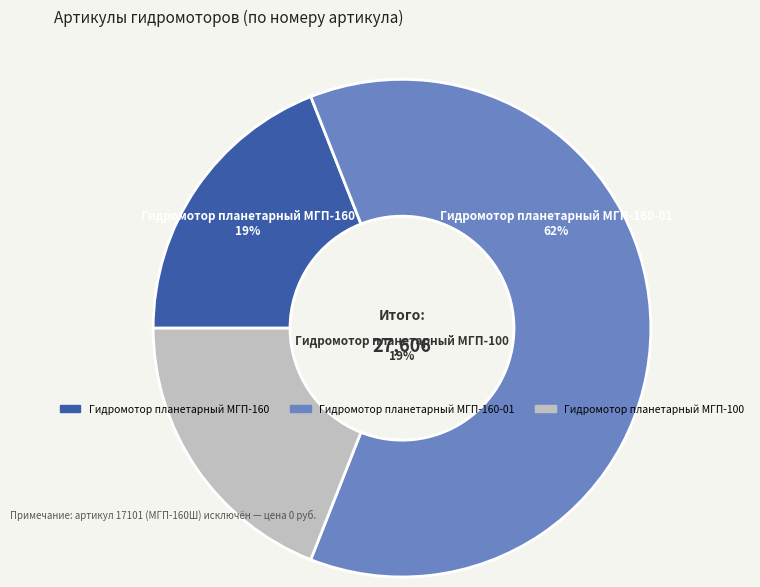

How much of the chart is everything except Гидромотор планетарный МГП-100?

81.0%